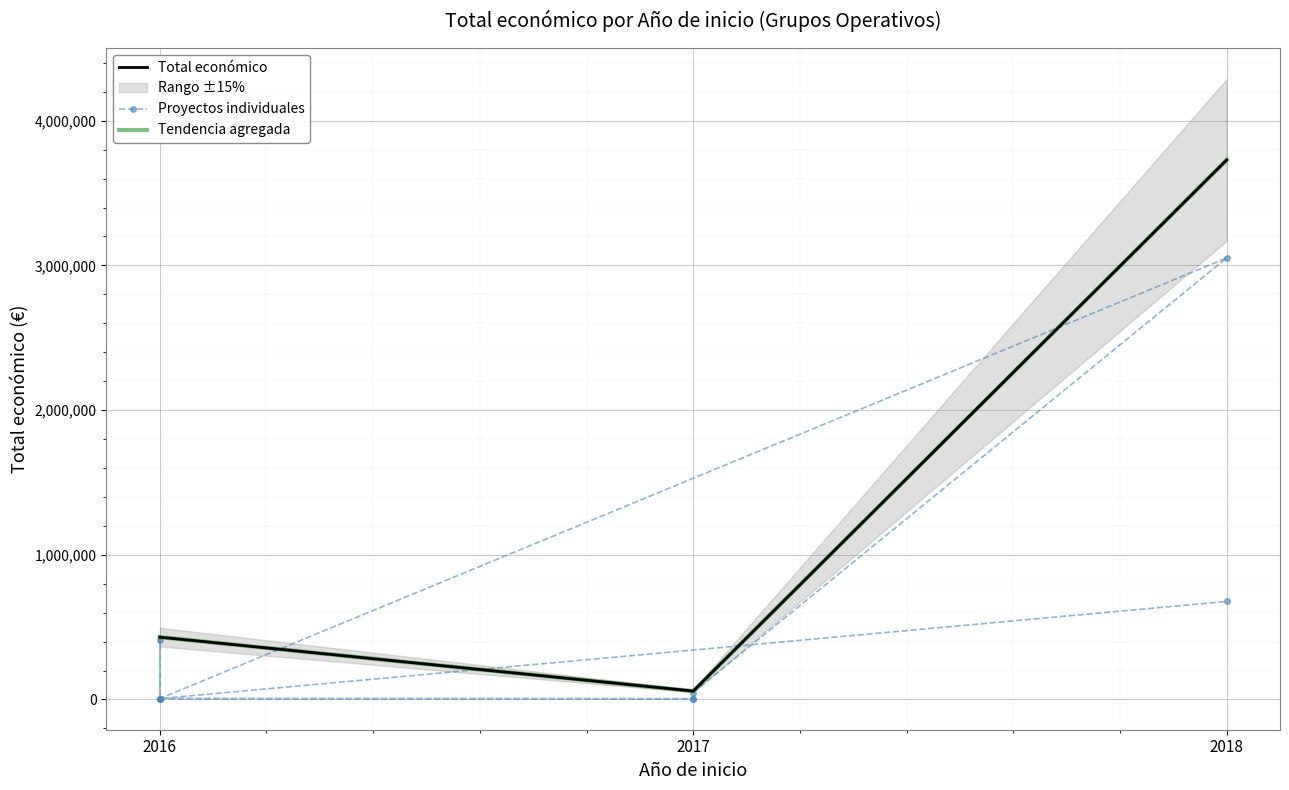

How many data points are less than 6000?

2